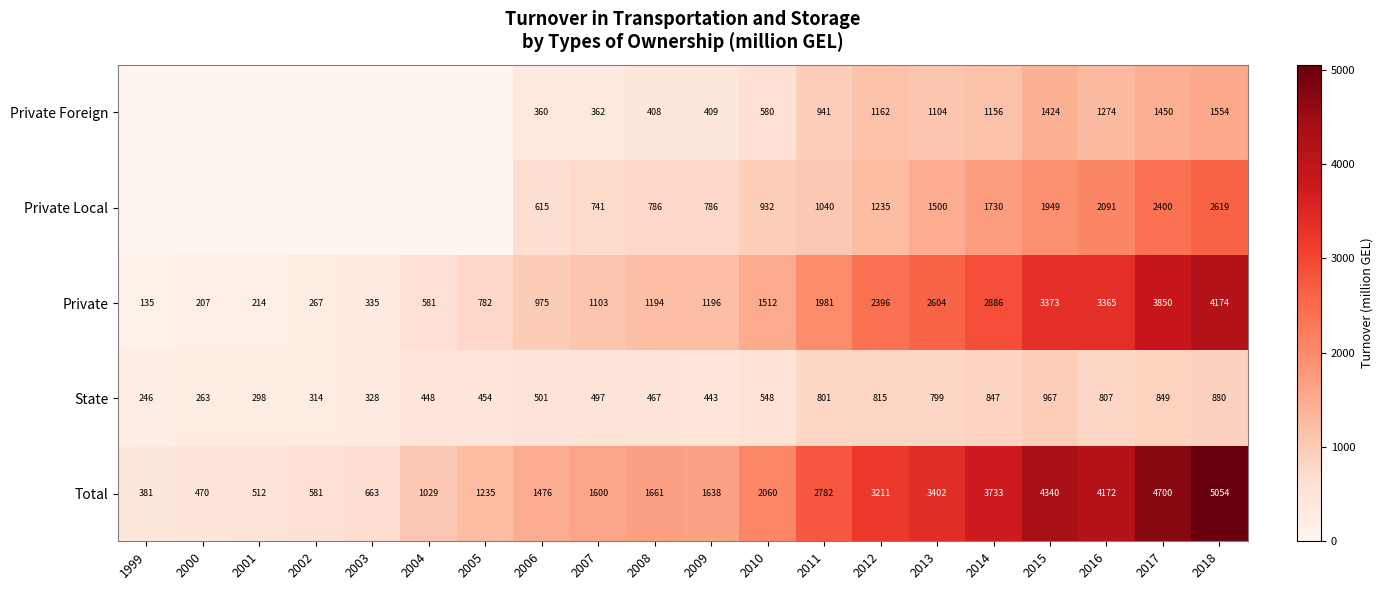

What is the sum of all State values?

11572